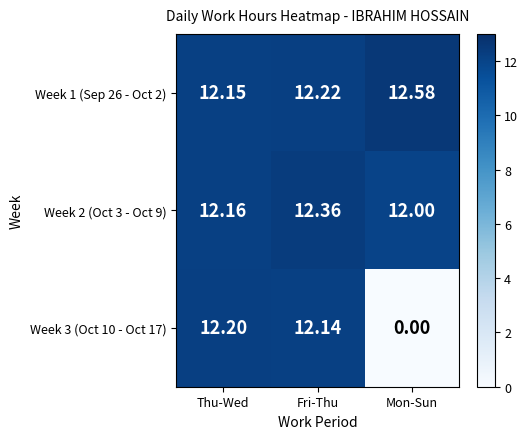

At which label does Week 3 (Oct 10 - Oct 17) first exceed 12?

Thu-Wed